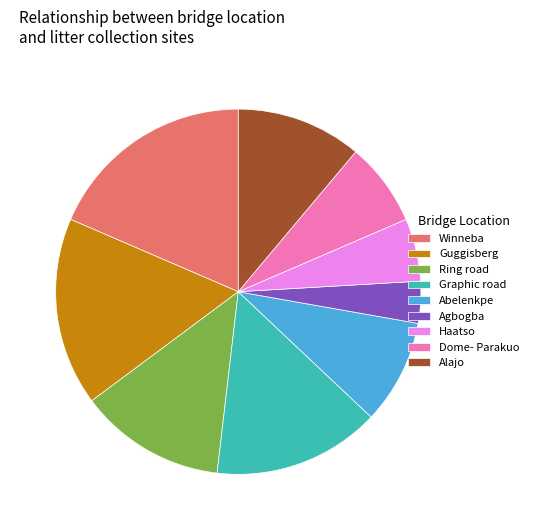

Is Dome- Parakuo the majority of the pie?

No